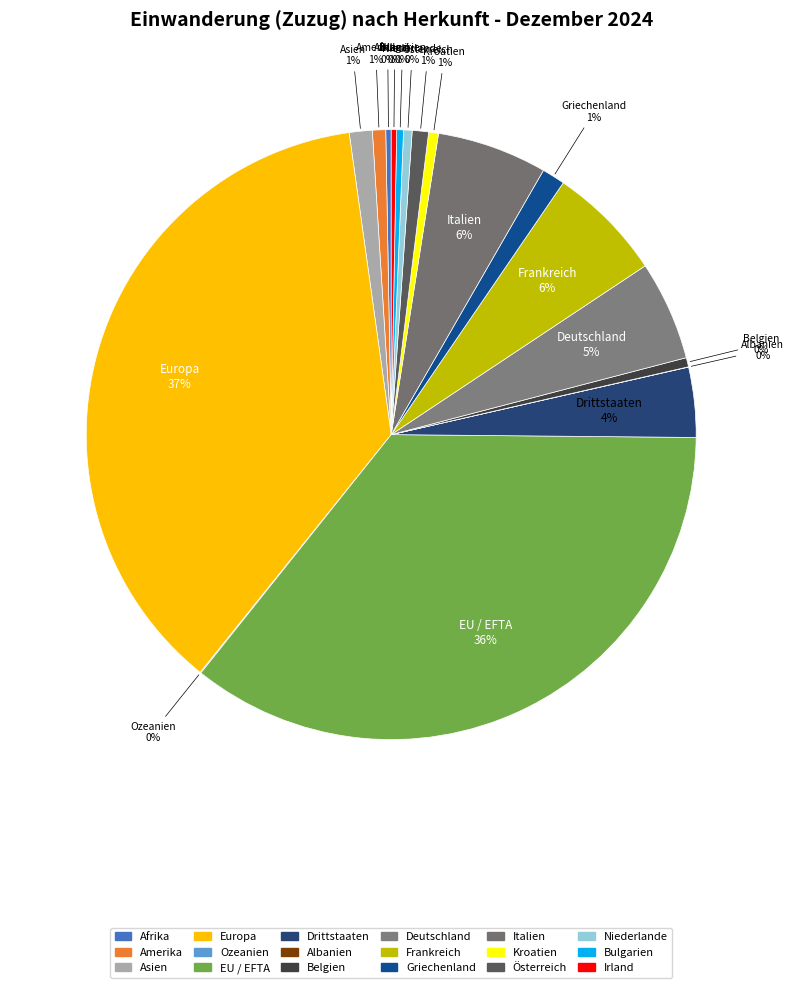

Count the number of slices in the pie.

18